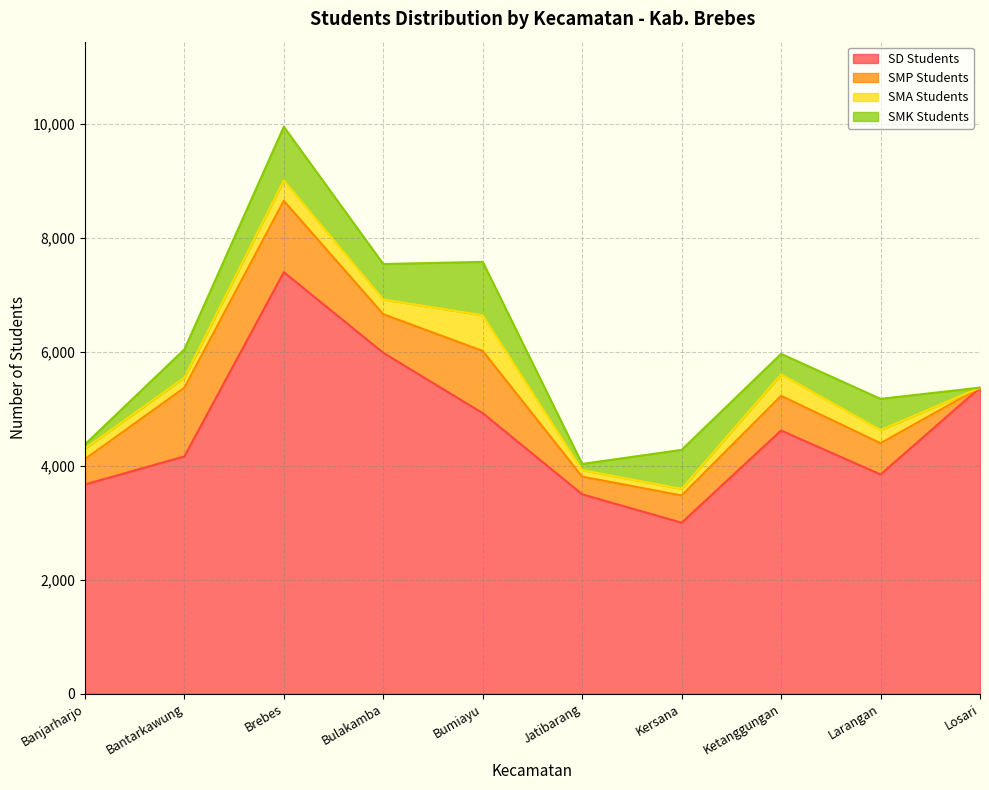

Rank the series by their maximum value, from highest to lowest.

SD Students, SMP Students, SMK Students, SMA Students